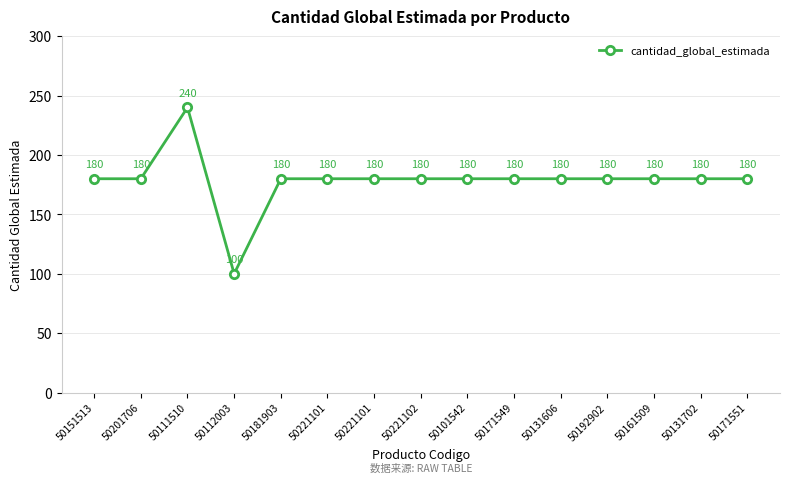

Where does the data first go above 180?

50111510